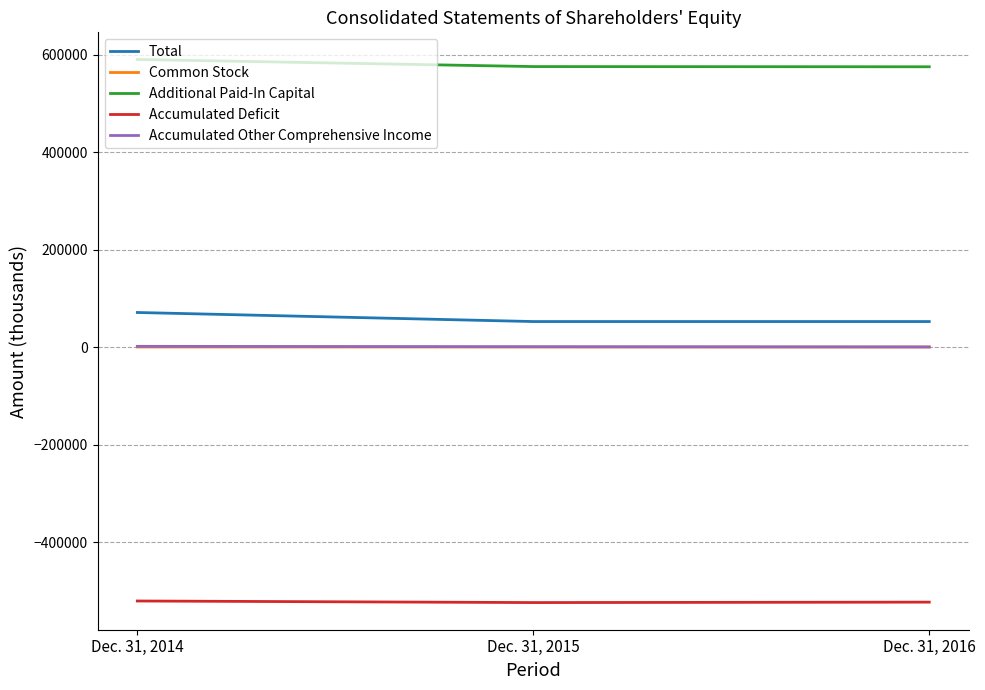

Does the chart display data point markers on the line(s)?

No